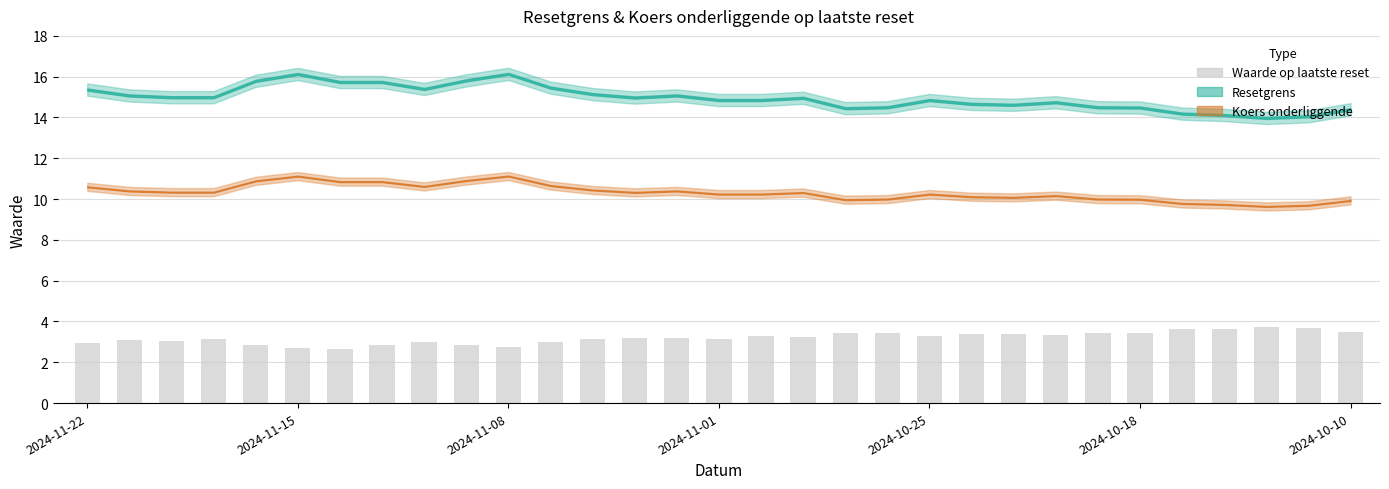

What is the maximum value shown in the chart?

3.7